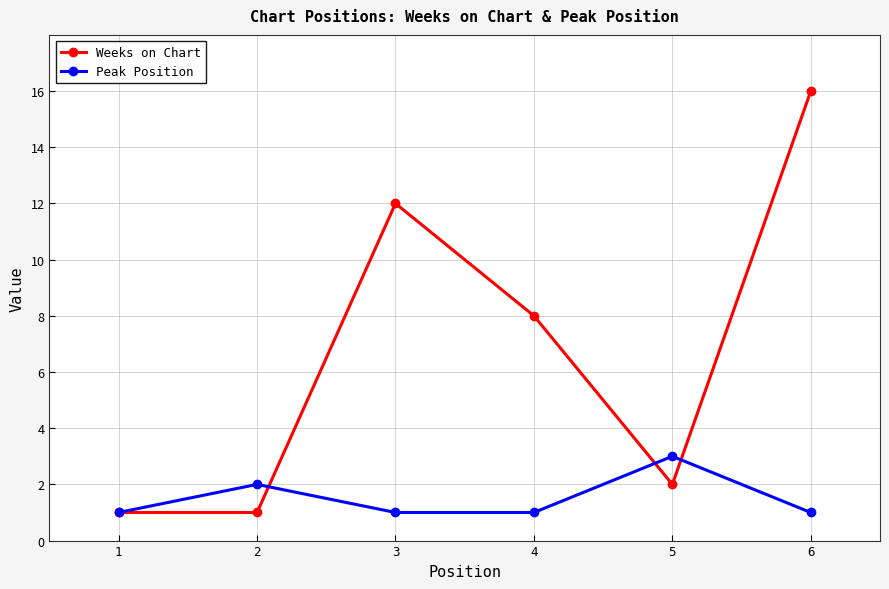

True or false: Peak Position and Weeks on Chart intersect in this chart.

True